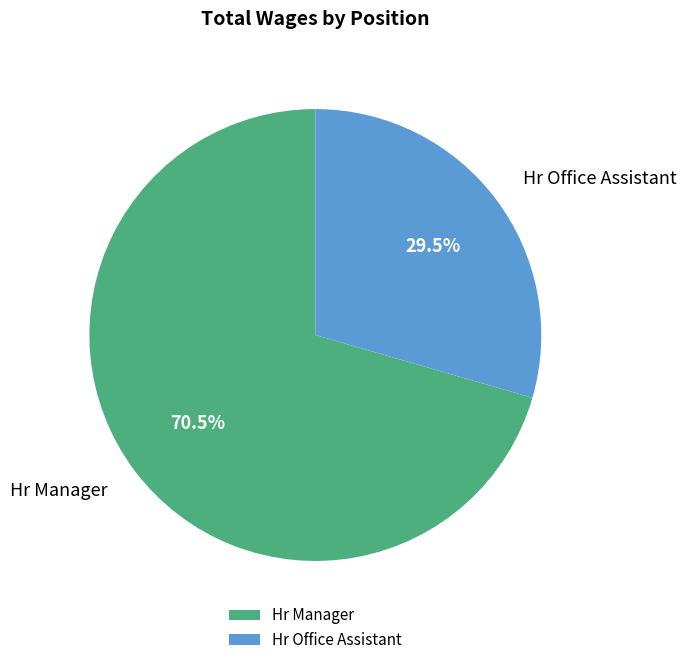

Count the number of slices in the pie.

2